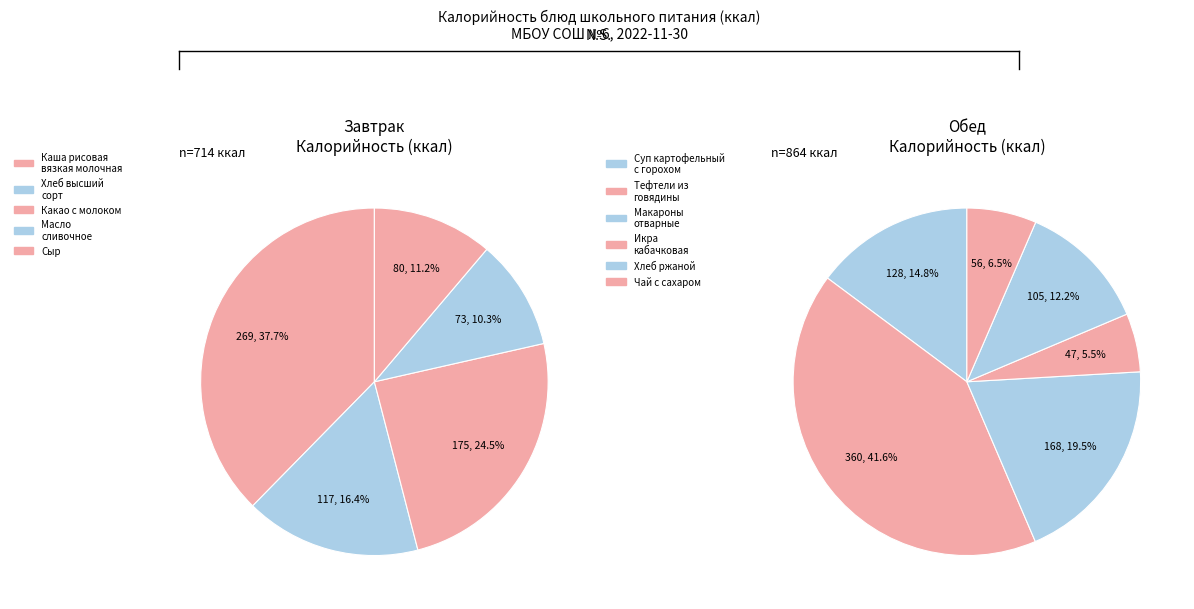

The Икра
кабачковая slice represents 1% of the pie. True or false?

False